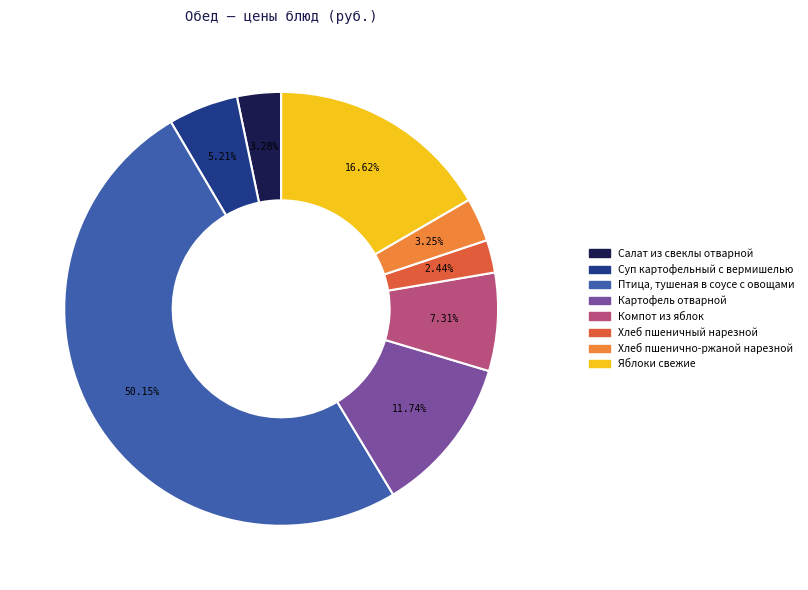

Rank the categories by value from lowest to highest.

Хлеб пшеничный нарезной, Хлеб пшенично-ржаной нарезной, Салат из свеклы отварной, Суп картофельный с вермишелью, Компот из яблок, Картофель отварной, Яблоки свежие, Птица, тушеная в соусе с овощами